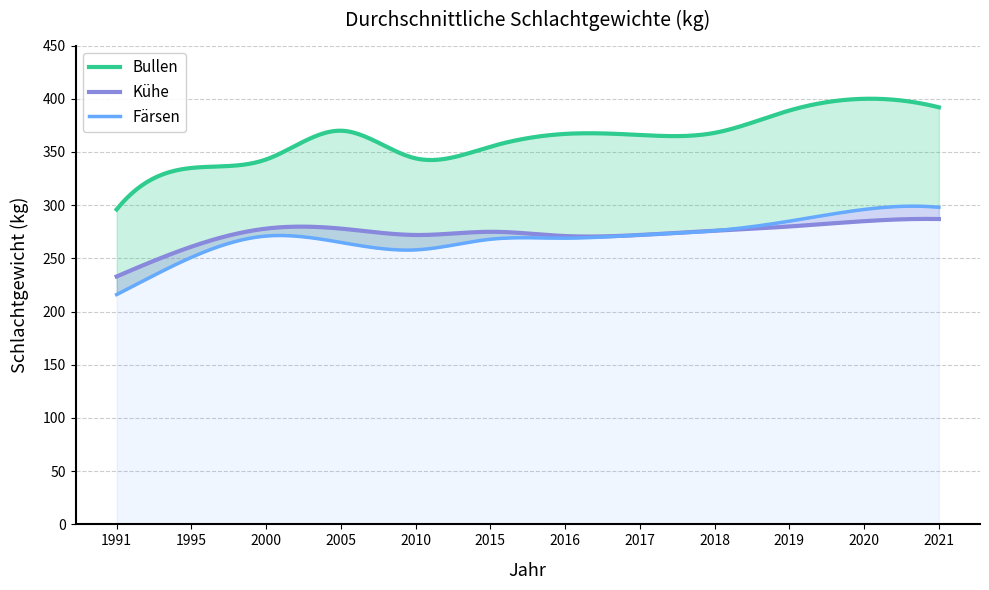

What is the lowest value of the Kühe series?

233